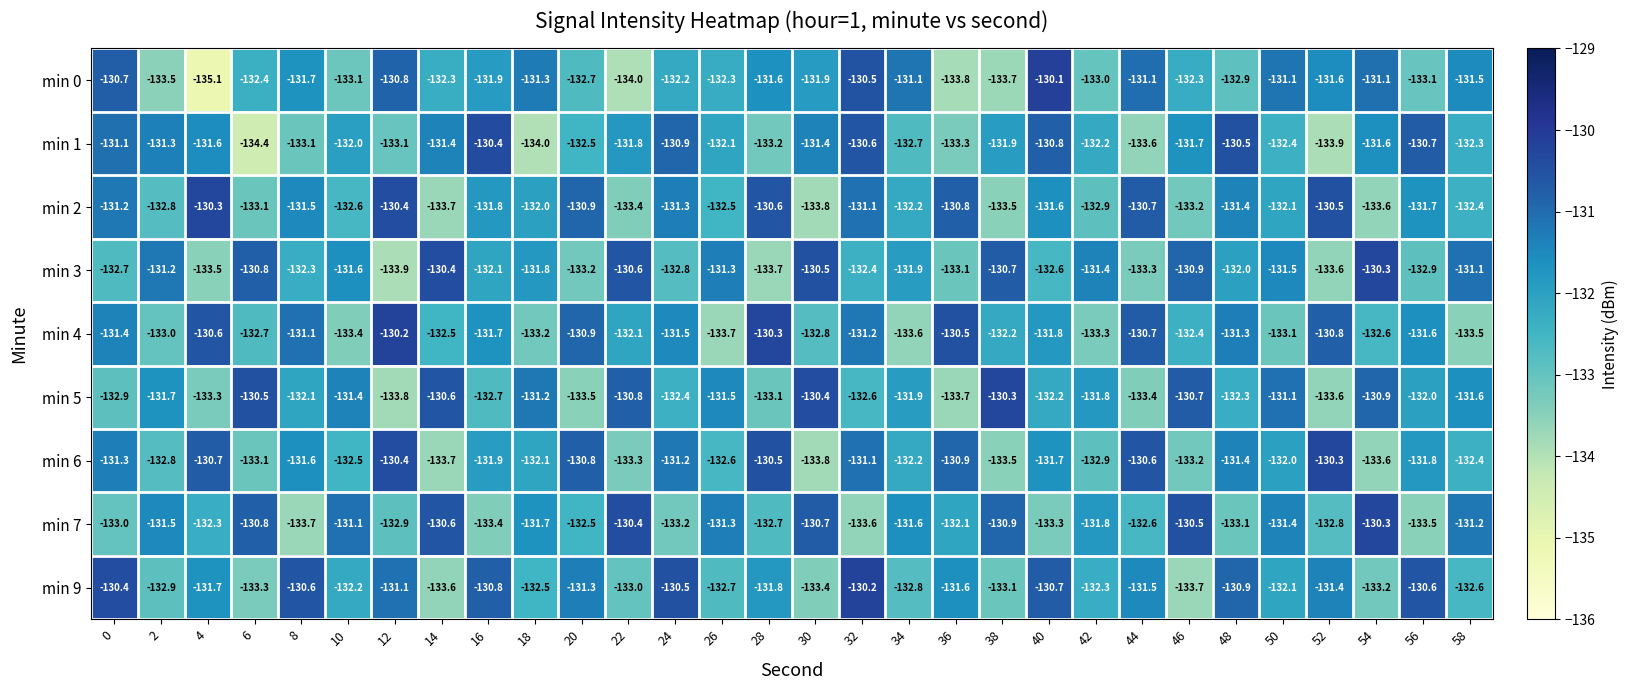

What is the average value of the min 2 series?

-132.0